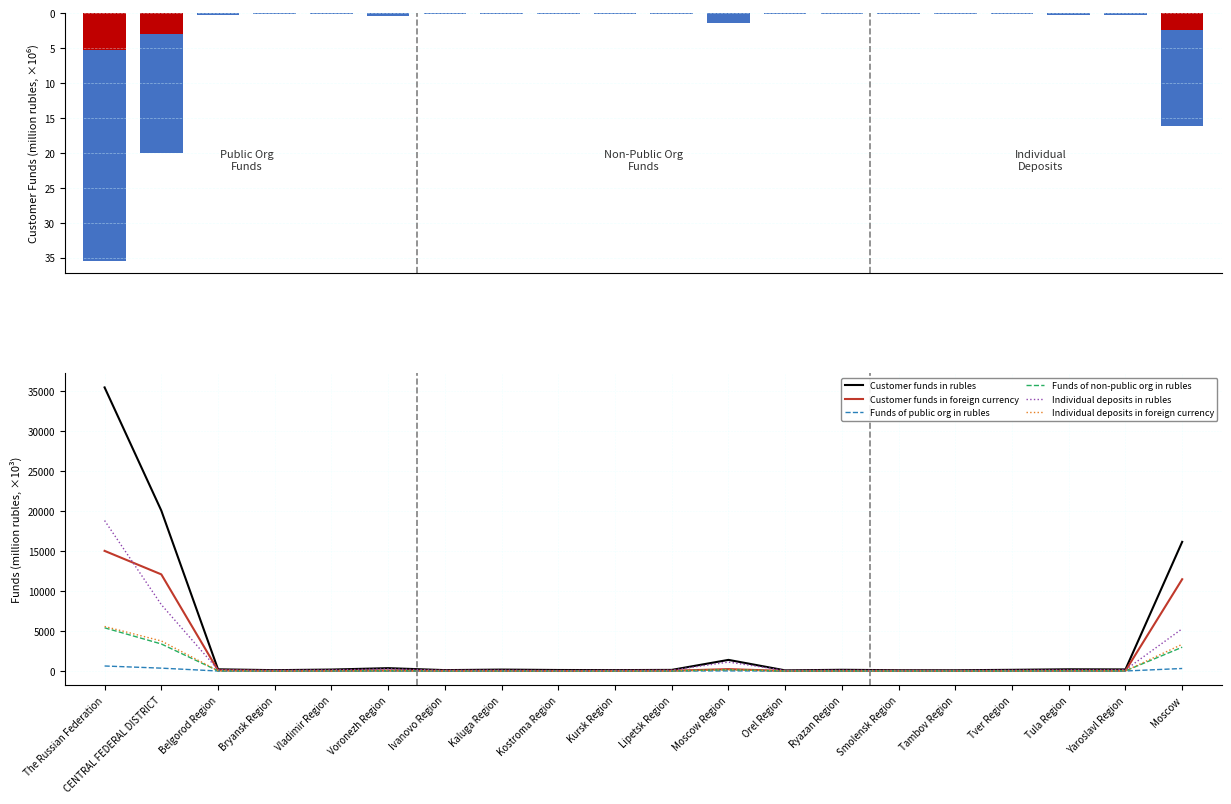

What is the average value of the Individual deposits in rubles series?

1770.2